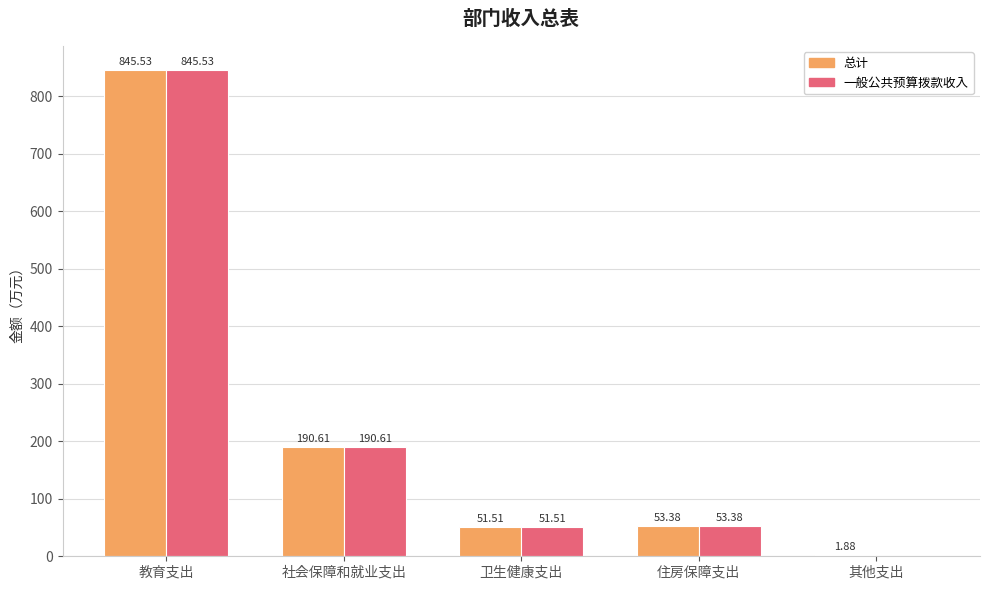

What is the sum of all 总计 values?

1142.9